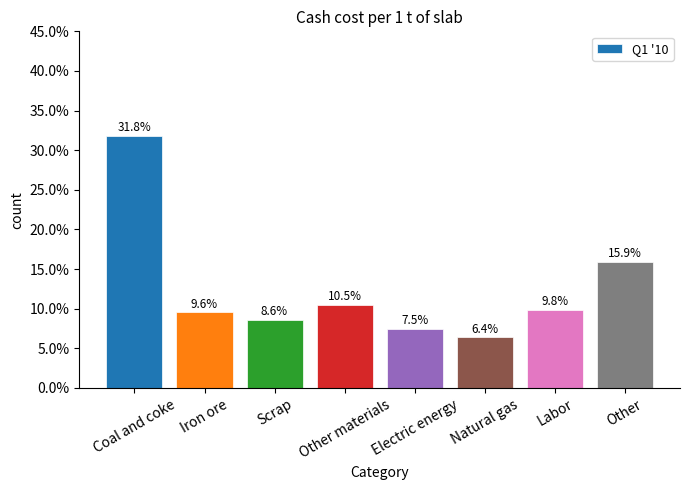

True or false: the data shows 0.1 at Labor.

False